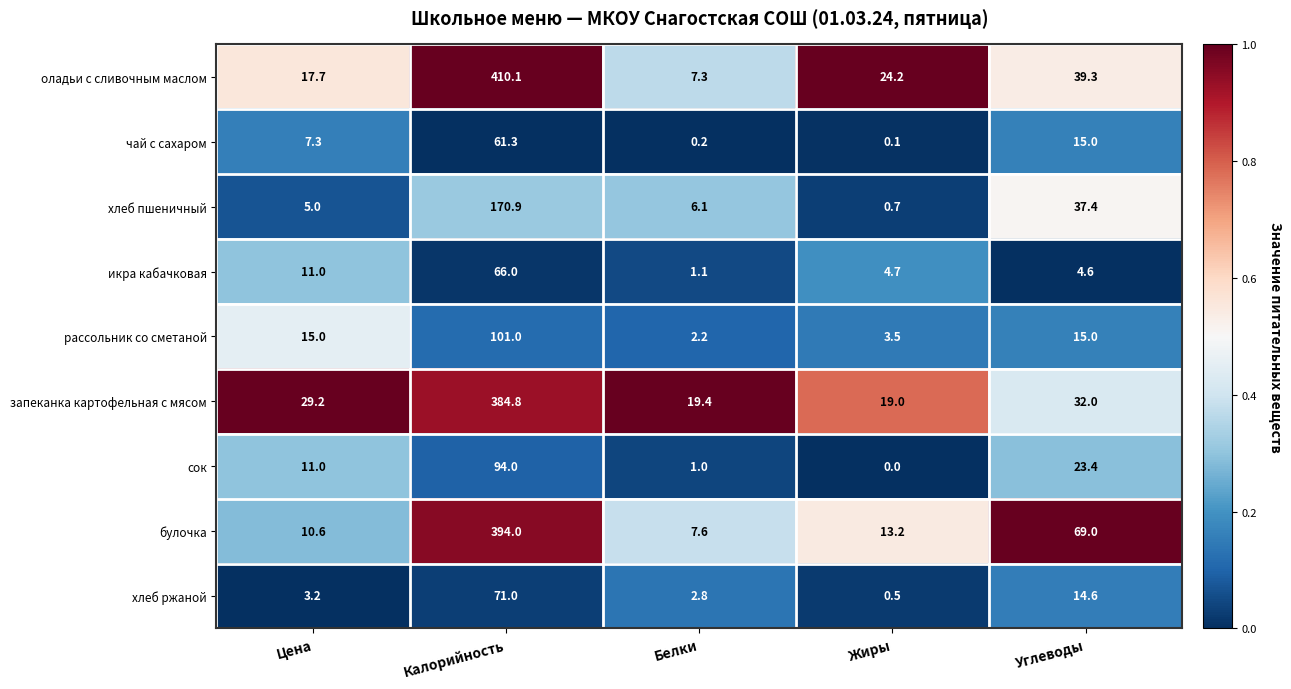

At which label is сок closest to 47?

Углеводы